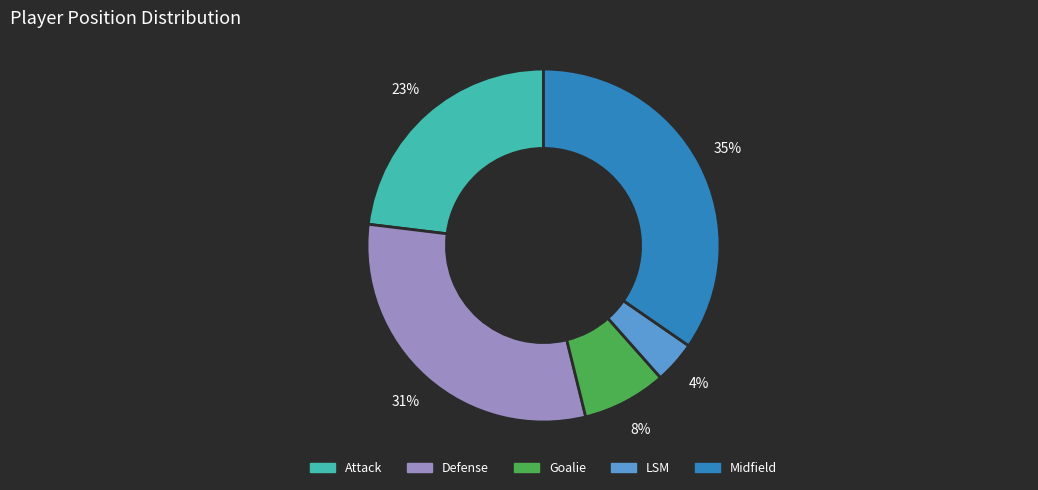

Is there any slice that represents more than half of the pie?

No